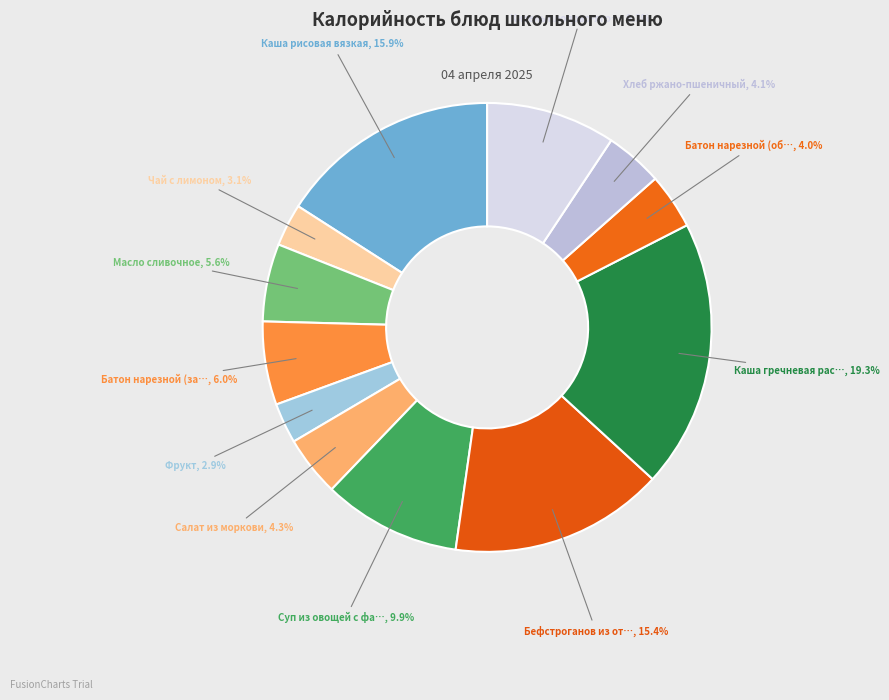

To the nearest percent, what is the difference between the largest and smallest slice percentages?

16%